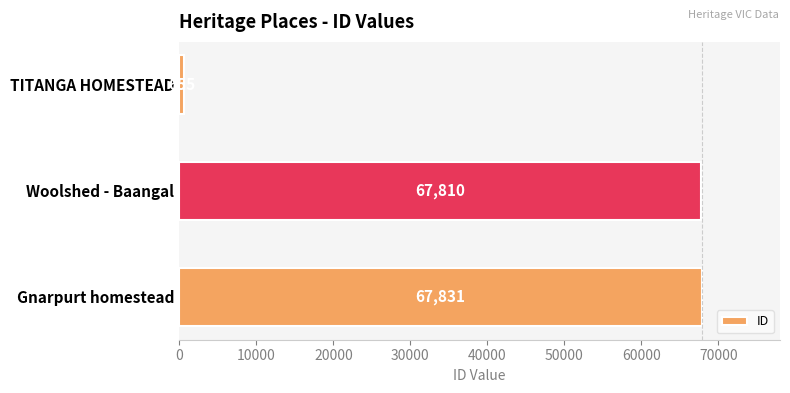

At which label is the value closest to 34243?

Woolshed - Baangal